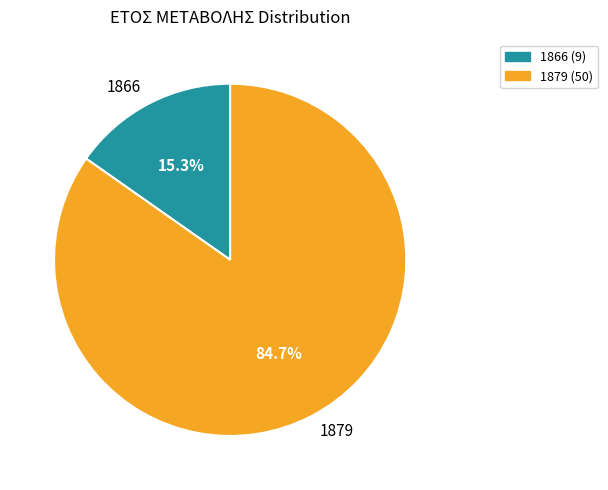

Which category has the biggest portion of the pie?

1879